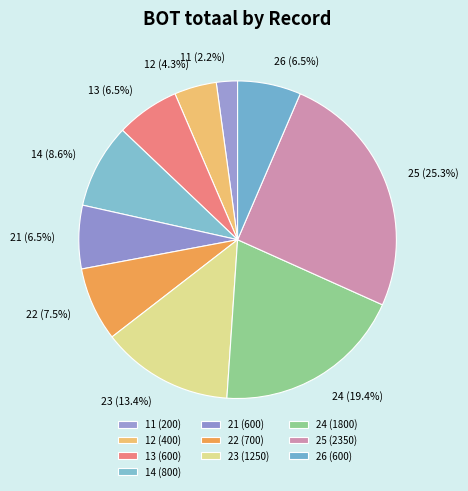

To the nearest percent, what percentage of the pie is 25?

25%